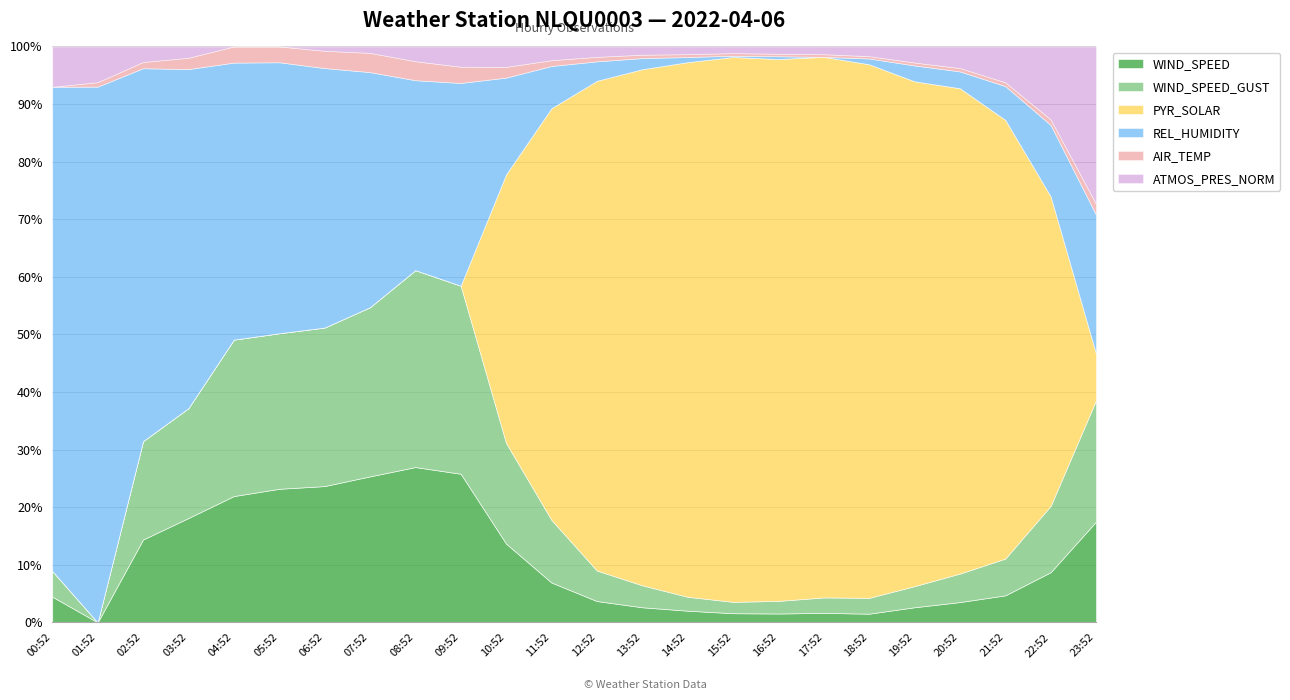

Reading left to right, list all the values displayed in this chart.

WIND_SPEED: 5.2	4.6	7.2	8.3	10.1	10.5	10.9	11.4	11.9	11.9	11.9	12.1	11.2	11.4	11.4	11.6	11.0	11.8	10.6	11.3	11.8	11.0	10.9	11.1
WIND_SPEED_GUST: 6.9	6.3	9.4	10.2	13.1	13.2	13.6	14.2	15.6	15.6	15.6	18.1	15.7	16.1	14.4	15.0	15.4	18.0	17.2	15.6	16.4	15.0	14.6	14.1
PYR_SOLAR: 0.0	0.0	0.0	0.0	0.0	0.0	0.0	0.0	0.0	0.0	25.0	78.0	151.0	231.0	313.0	418.0	392.0	410.0	368.0	223.0	173.0	104.0	39.0	3.0
REL_HUMIDITY: 100.0	100.0	100.0	100.0	100.0	100.0	100.0	99.0	97.0	98.0	97.0	96.0	94.0	93.0	91.0	89.0	90.0	88.0	92.0	95.0	94.0	96.0	97.0	97.0
AIR_TEMP: -0.3	-0.2	-0.1	0.1	0.4	0.4	0.5	0.6	0.6	0.5	0.7	0.8	1.1	1.2	1.4	1.7	1.5	1.7	1.3	1.0	0.9	0.6	0.4	0.4
ATMOS_PRES_NORM: 1001.9	1001.7	1001.4	1001.3	1000.9	1000.9	1001.1	1001.2	1001.6	1001.9	1002.8	1003.5	1004.1	1004.6	1005.4	1006.0	1006.2	1006.8	1007.6	1008.0	1008.6	1009.4	1010.1	1011.1